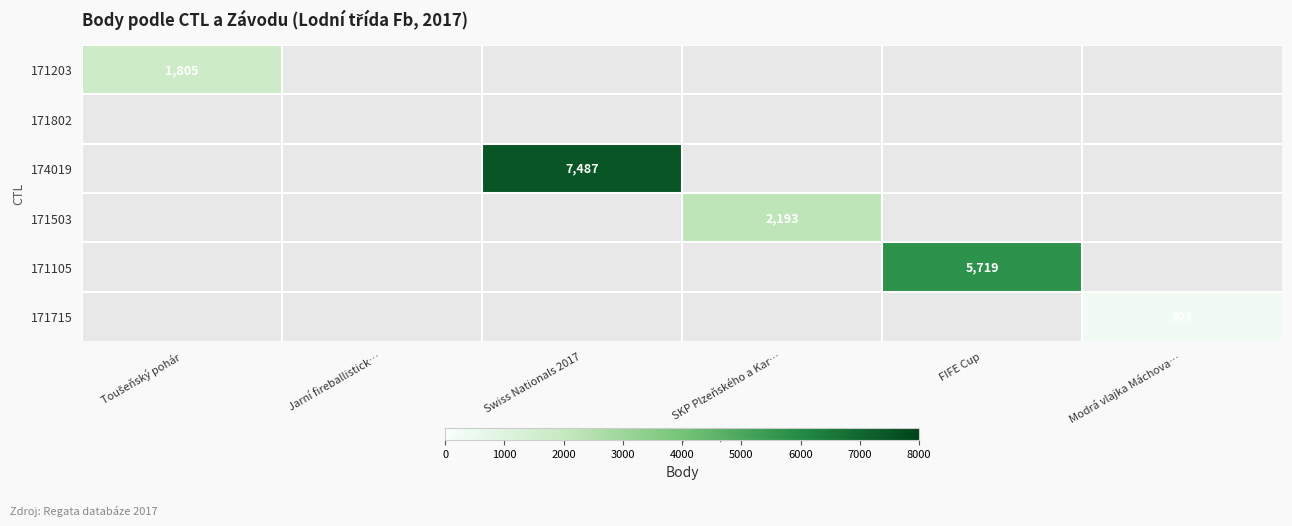

Is it true that 171503 equals 3327 at SKP Plzeňského a Kar…?

False